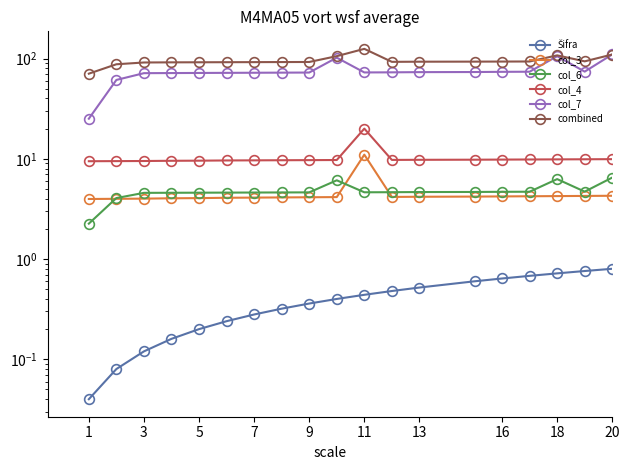

What is the spread (max minus min) of values at 16?

92.0